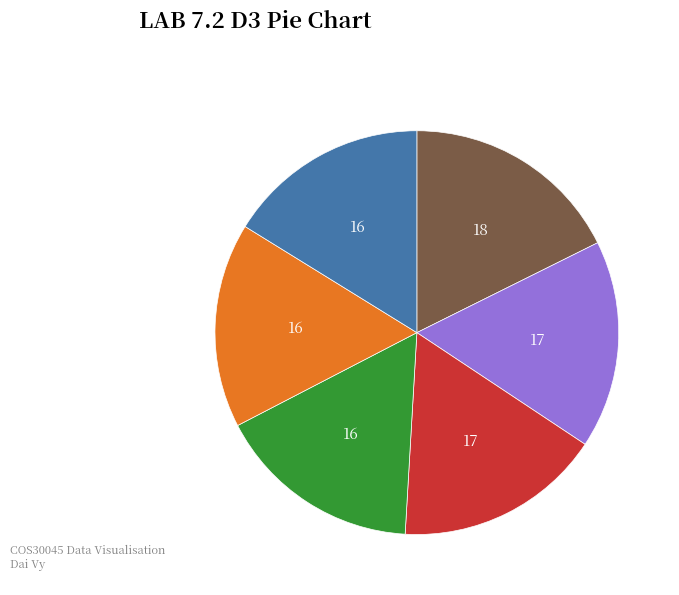

Does any single category account for the majority?

No